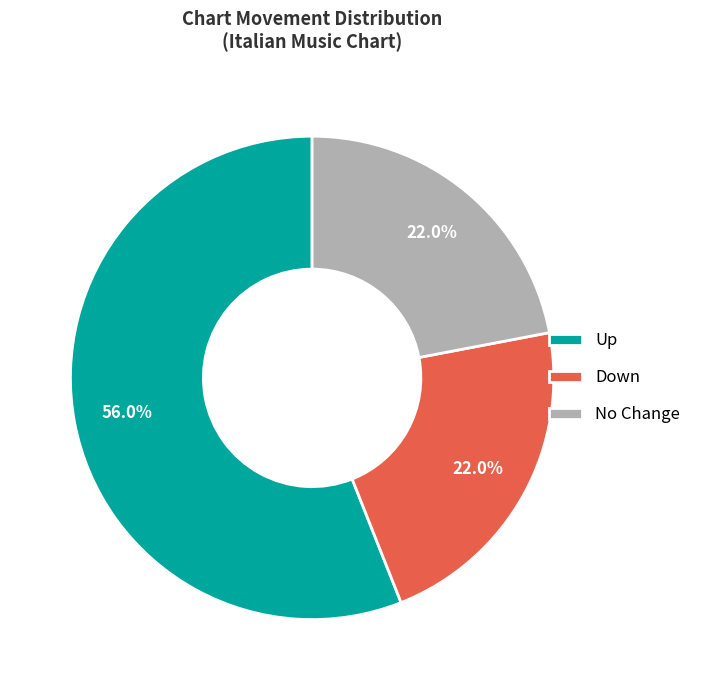

Is there a majority slice in this chart?

Yes